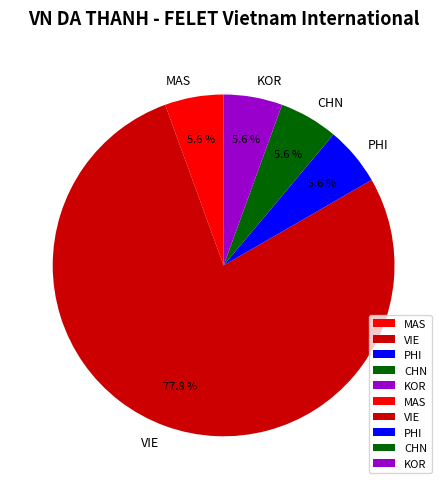

What is the largest slice in the pie chart?

VIE